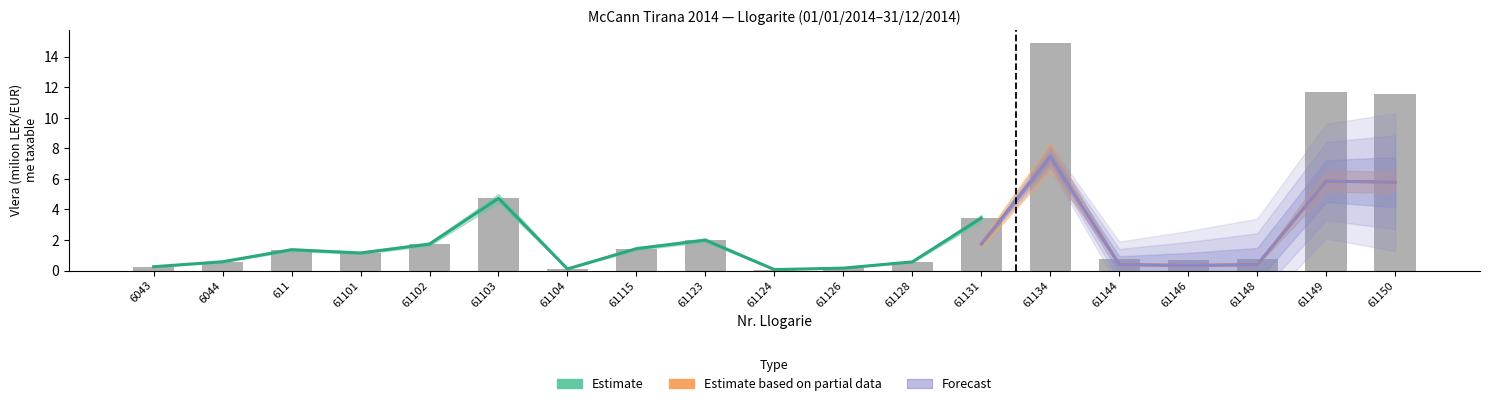

What is the greatest value displayed?

14.9